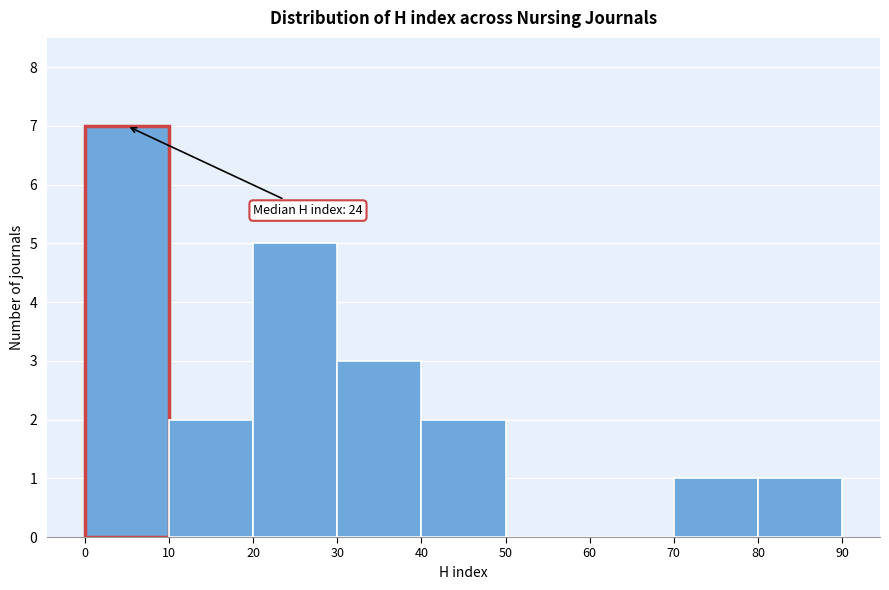

Over which range of the x-axis is the bar tallest?

0 to 10